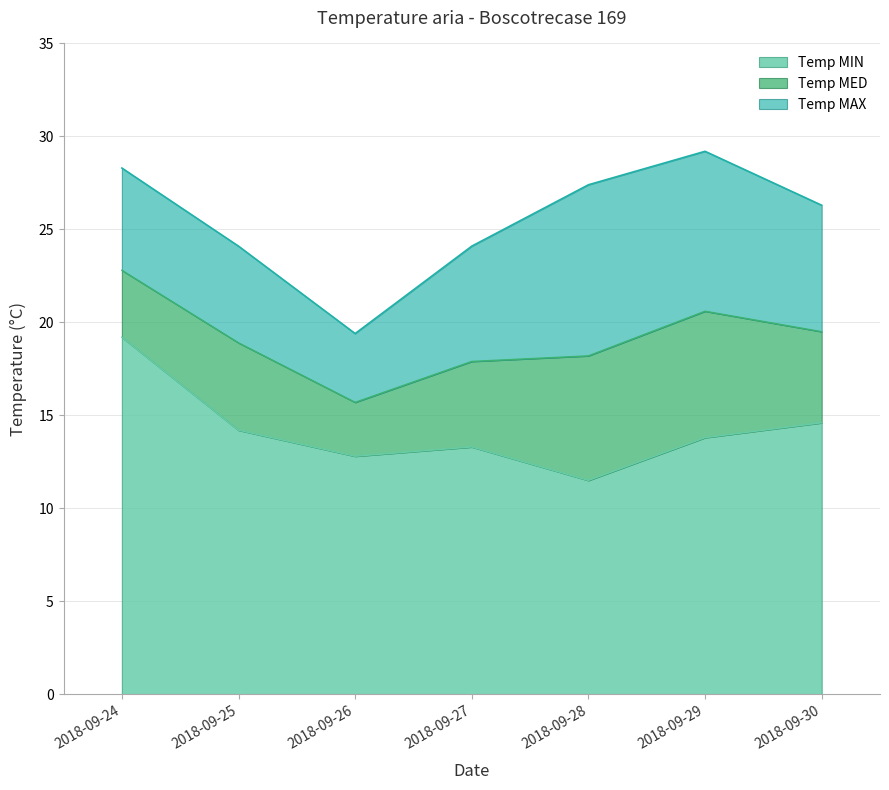

At which category is the sum across all series the highest?

2018-09-29